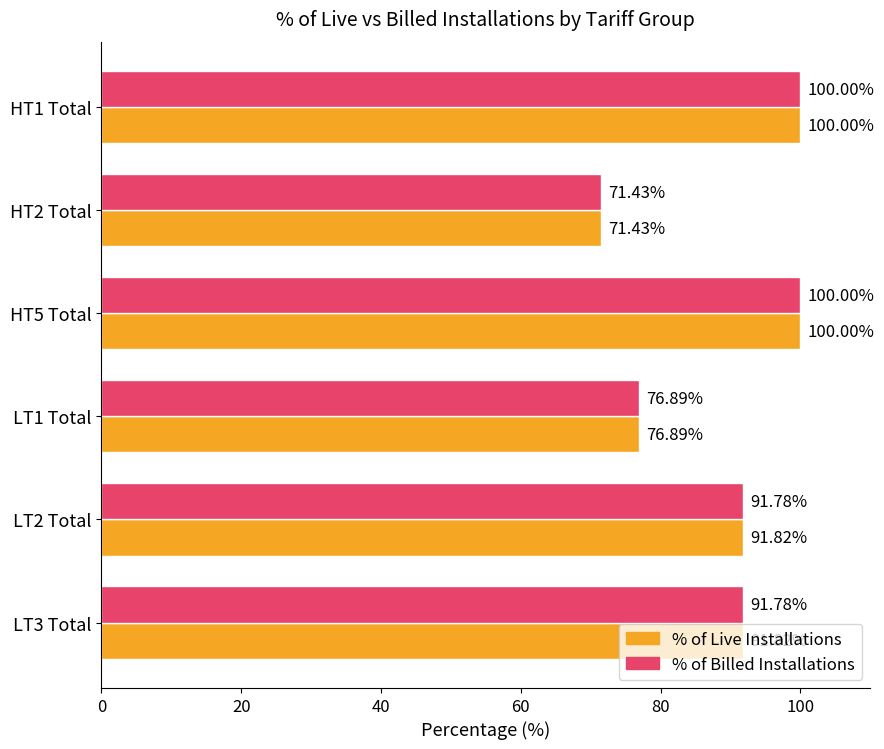

Which series has the largest total across all categories?

% of Live Installations